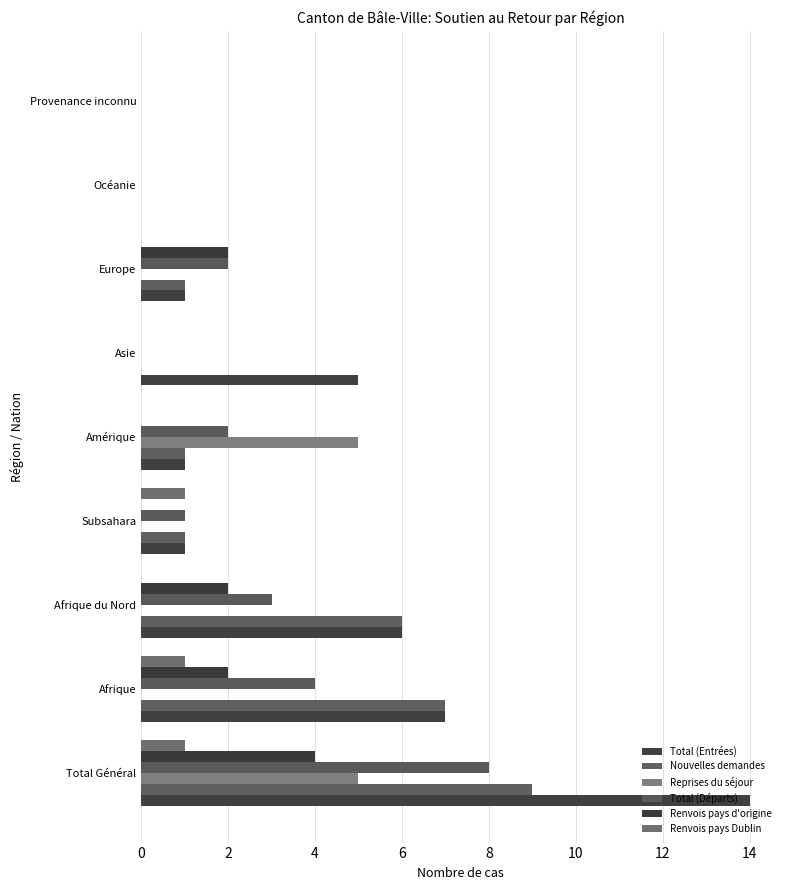

How many distinct data groups are displayed?

6